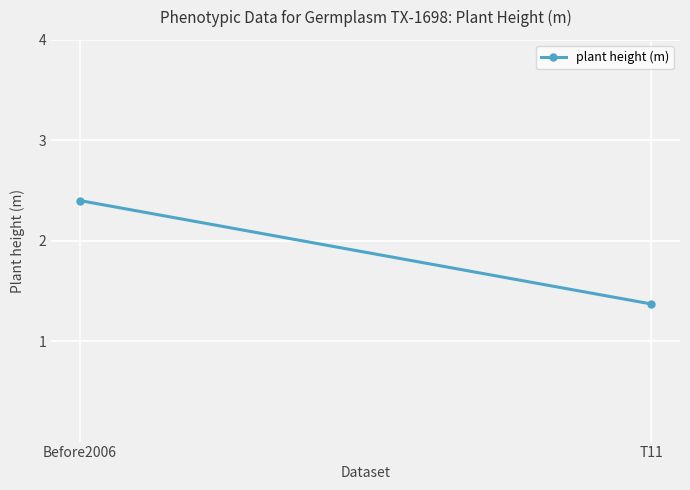

What is the sum of all values?

3.8